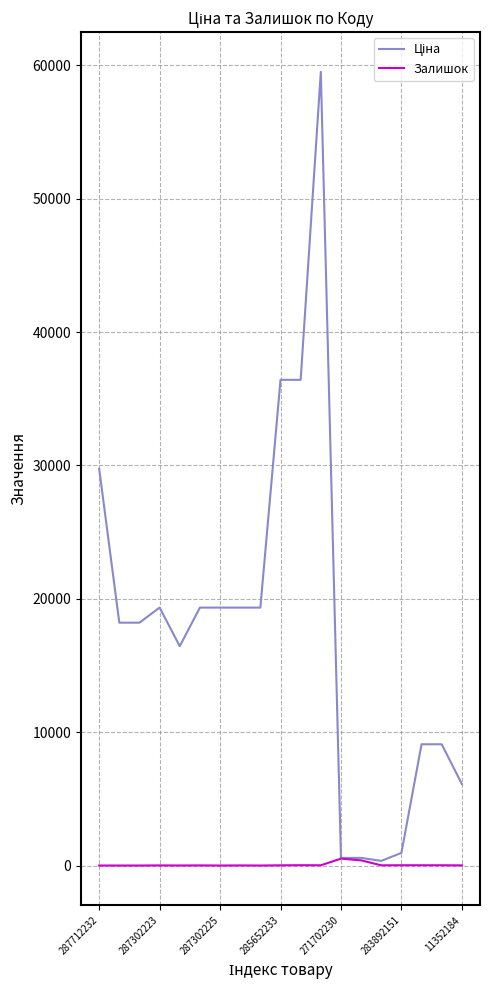

What is the greatest value displayed?

59523.0